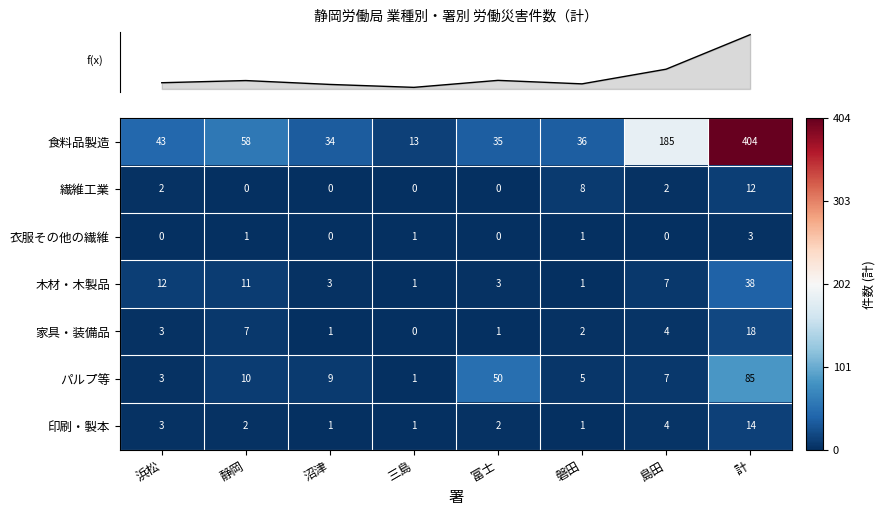

How many distinct data groups are displayed?

7